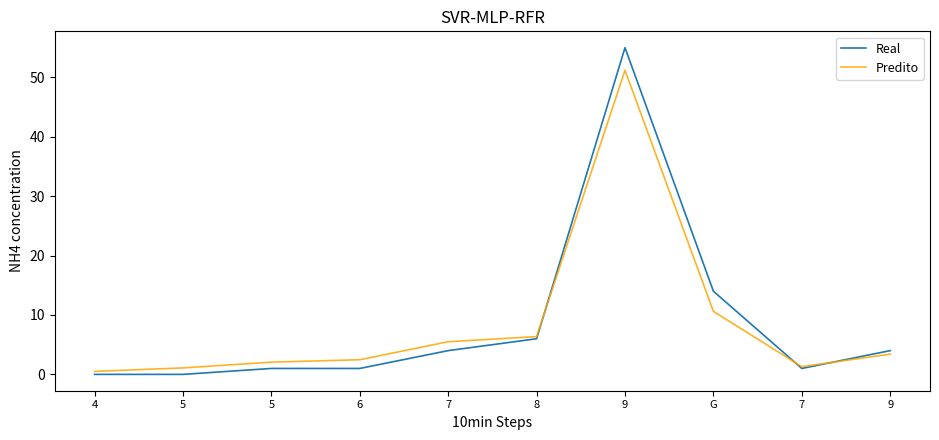

Does the chart have visible grid lines?

No